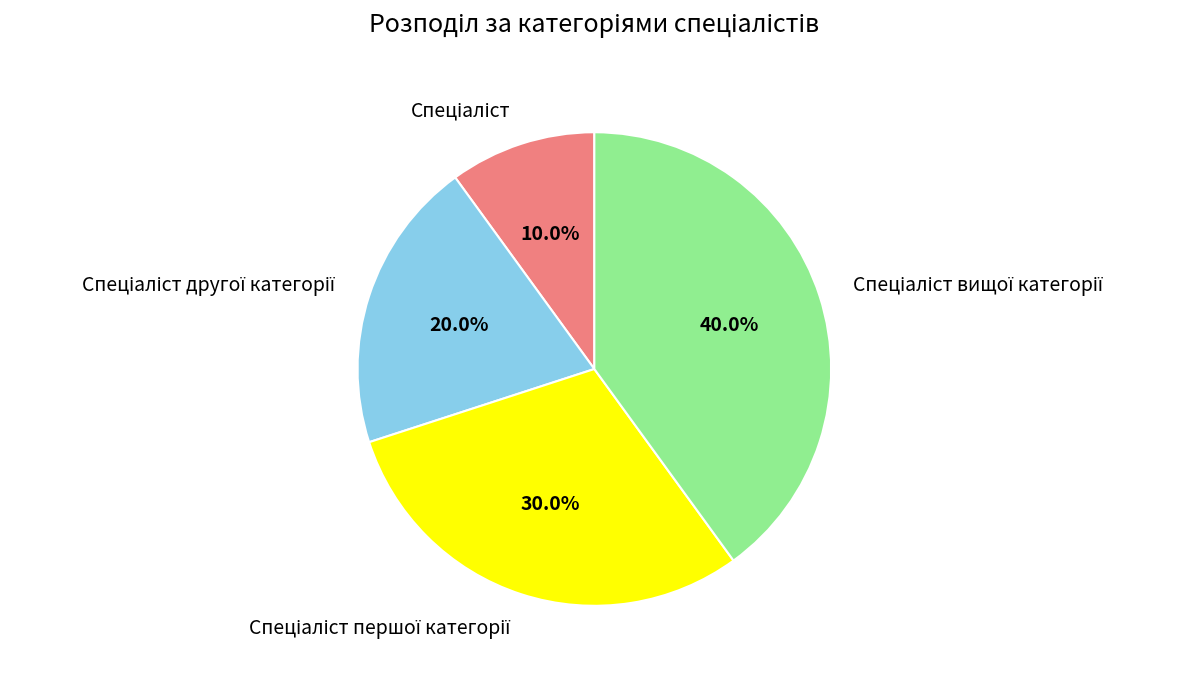

Is there a majority slice in this chart?

No